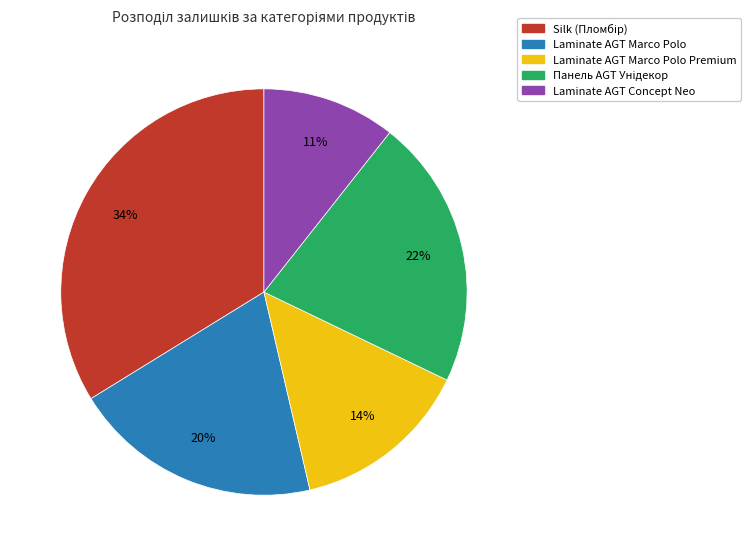

Does any single category account for the majority?

No